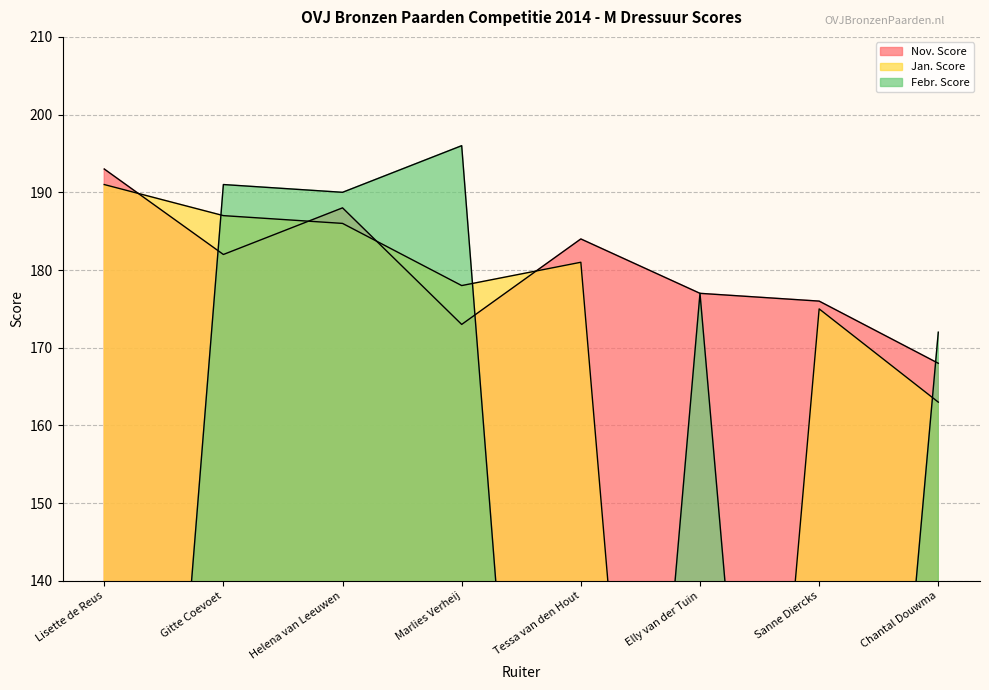

How many intersections are there between Nov. Score and Febr. Score?

3